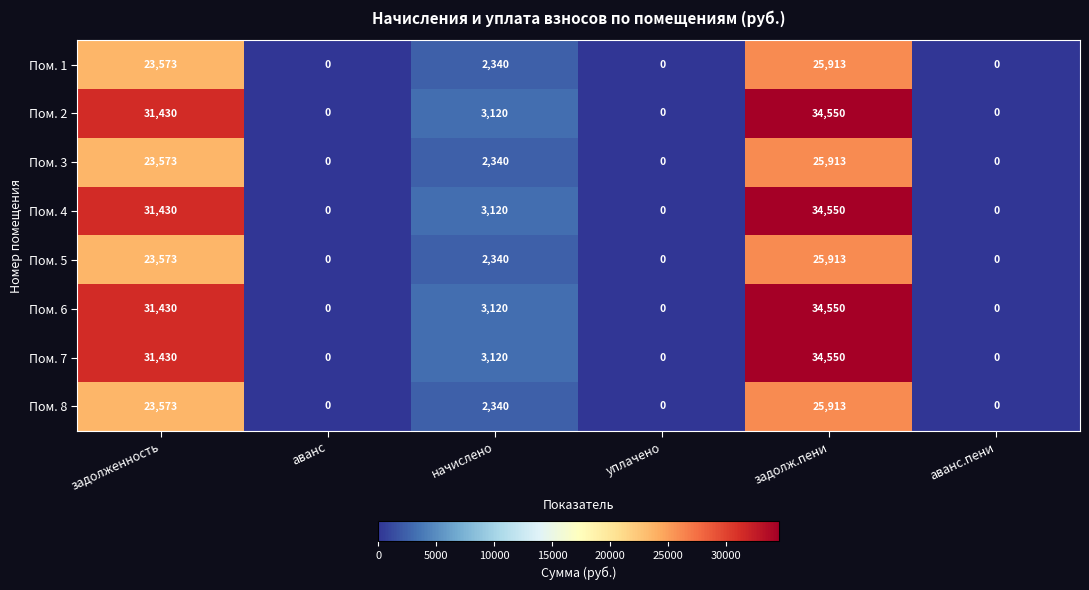

The value of Пом. 8 at уплачено is 0. True or false?

True